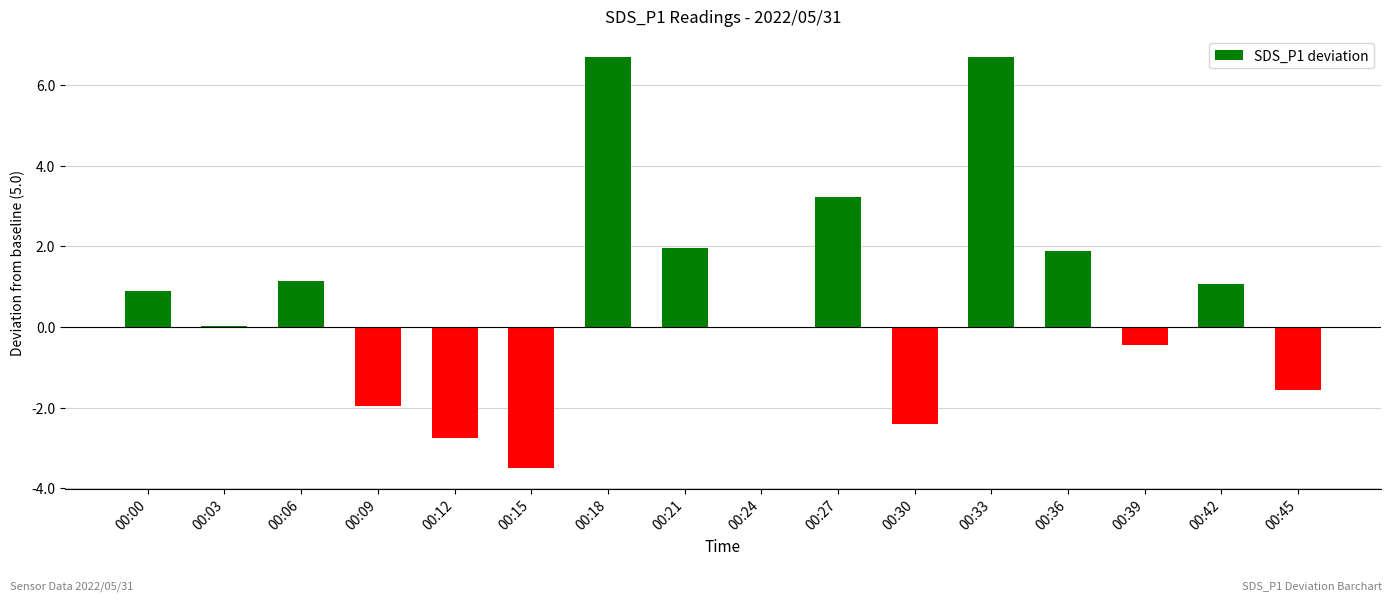

What is the greatest value displayed?

6.7